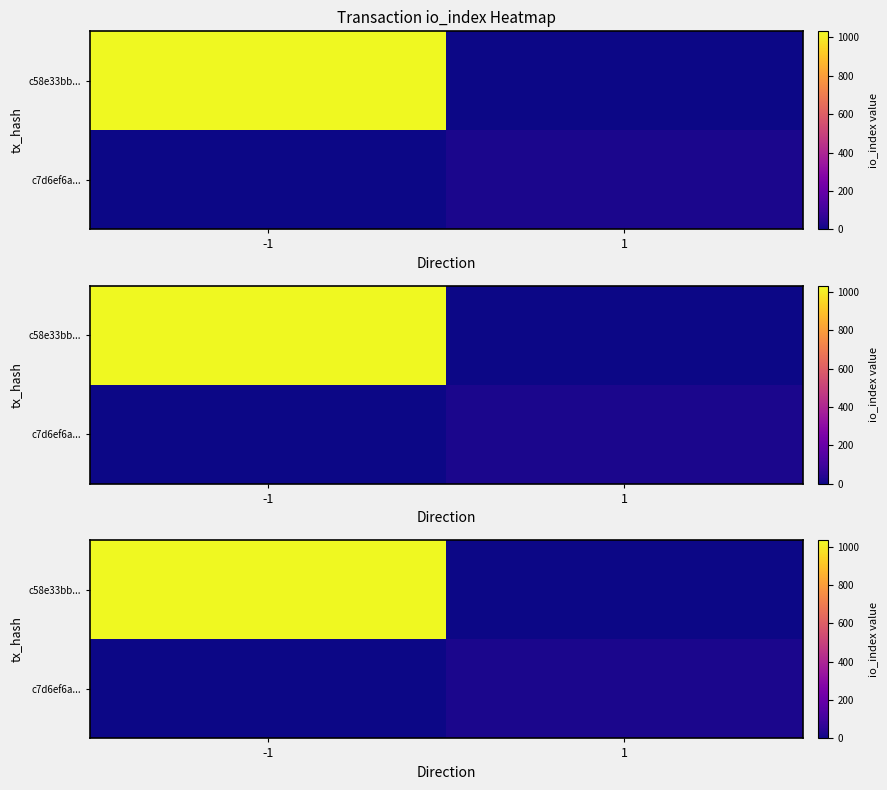

What is the greatest value displayed?

1032